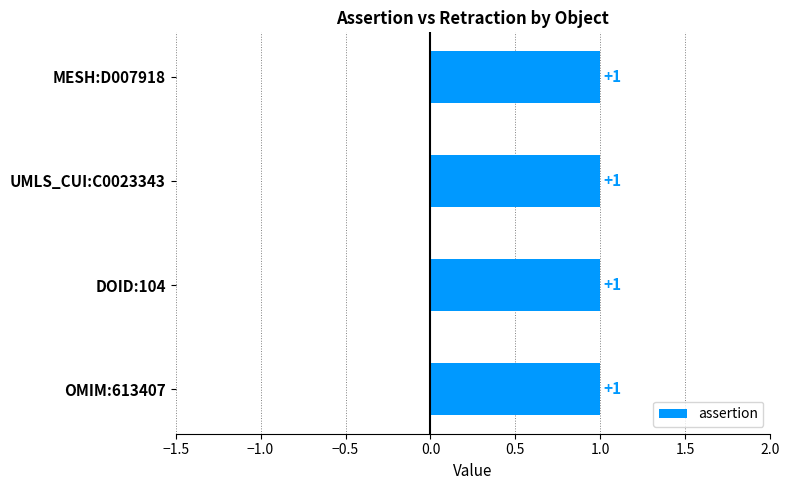

Which category has the lowest value in the assertion series?

OMIM:613407